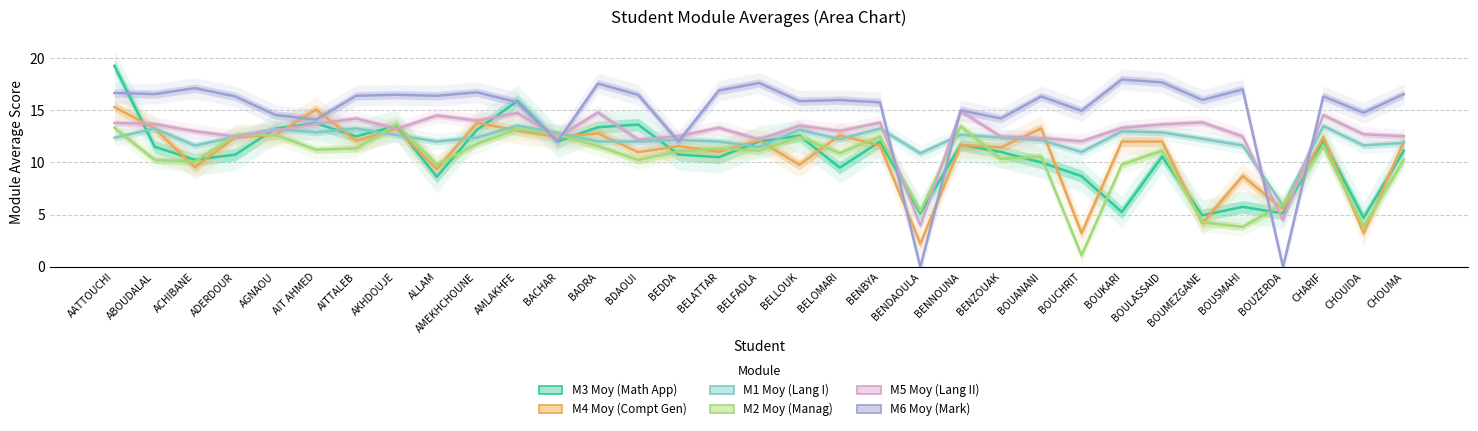

After their last crossing, which series has the higher values: M1 Moy (Lang I) or M3 Moy (Math App)?

M1 Moy (Lang I)